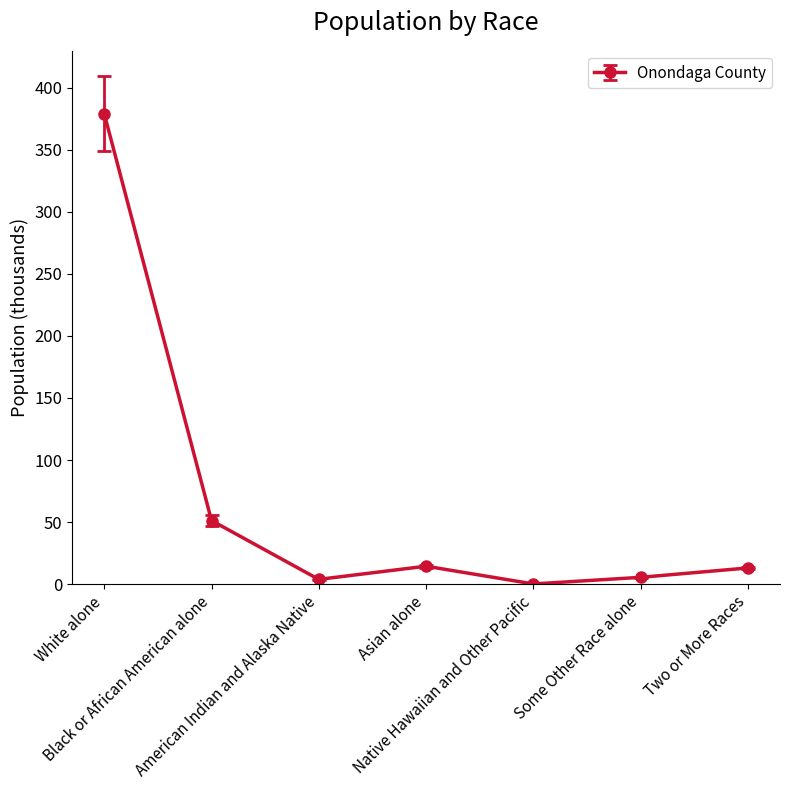

Which category has the highest value across all series?

White alone